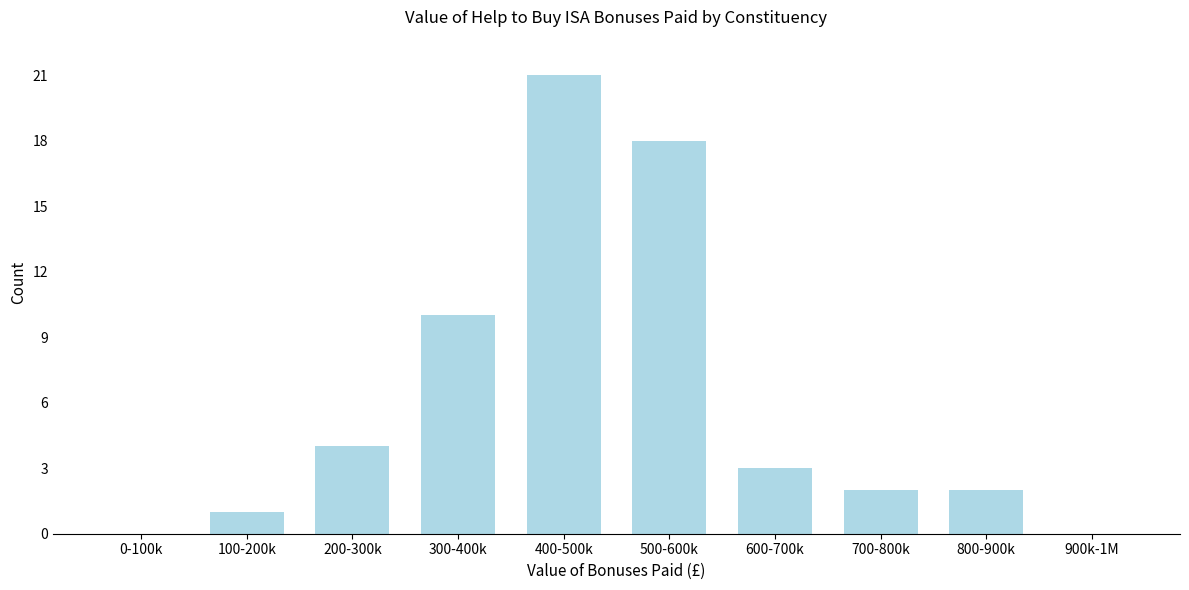

Reading right to left, what are all the values shown in this chart?

900k-1M=0	800-900k=2	700-800k=2	600-700k=3	500-600k=18	400-500k=21	300-400k=10	200-300k=4	100-200k=1	0-100k=0